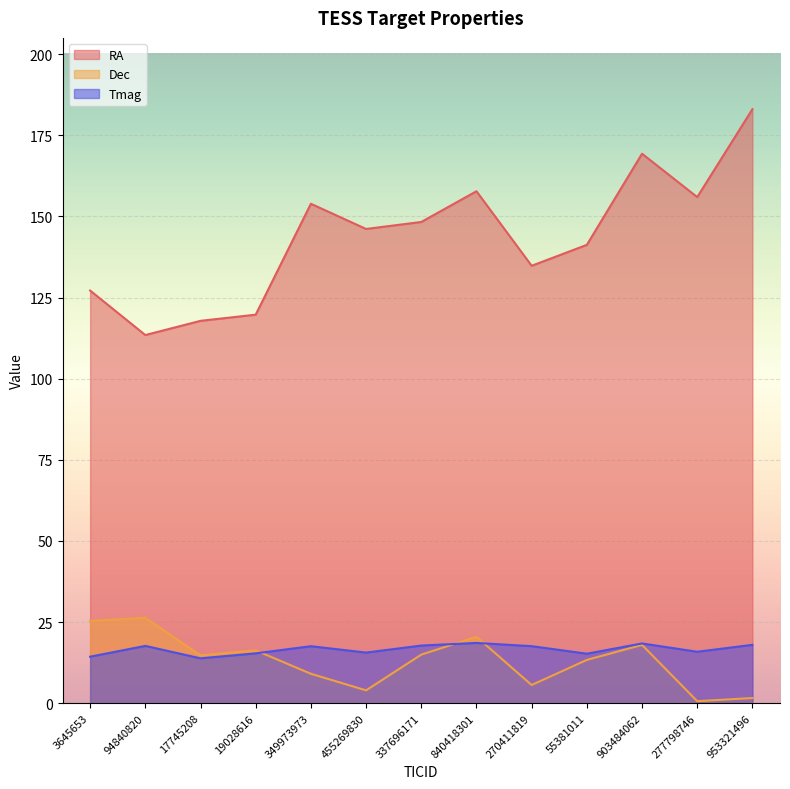

Reading left to right, transcribe all the data shown in this chart.

RA: 3645653=127.2	94840820=113.4	17745208=117.8	19028616=119.7	349973973=153.9	455269830=146.1	337696171=148.3	840418301=157.8	270411819=134.8	55381011=141.2	903484062=169.3	277798746=155.9	953321496=183.0
Dec: 3645653=25.3	94840820=26.3	17745208=14.7	19028616=16.3	349973973=9.1	455269830=4.0	337696171=15.0	840418301=20.5	270411819=5.6	55381011=13.3	903484062=18.0	277798746=0.6	953321496=1.6
Tmag: 3645653=14.3	94840820=17.7	17745208=13.8	19028616=15.4	349973973=17.6	455269830=15.6	337696171=17.8	840418301=18.6	270411819=17.6	55381011=15.3	903484062=18.4	277798746=15.9	953321496=18.0